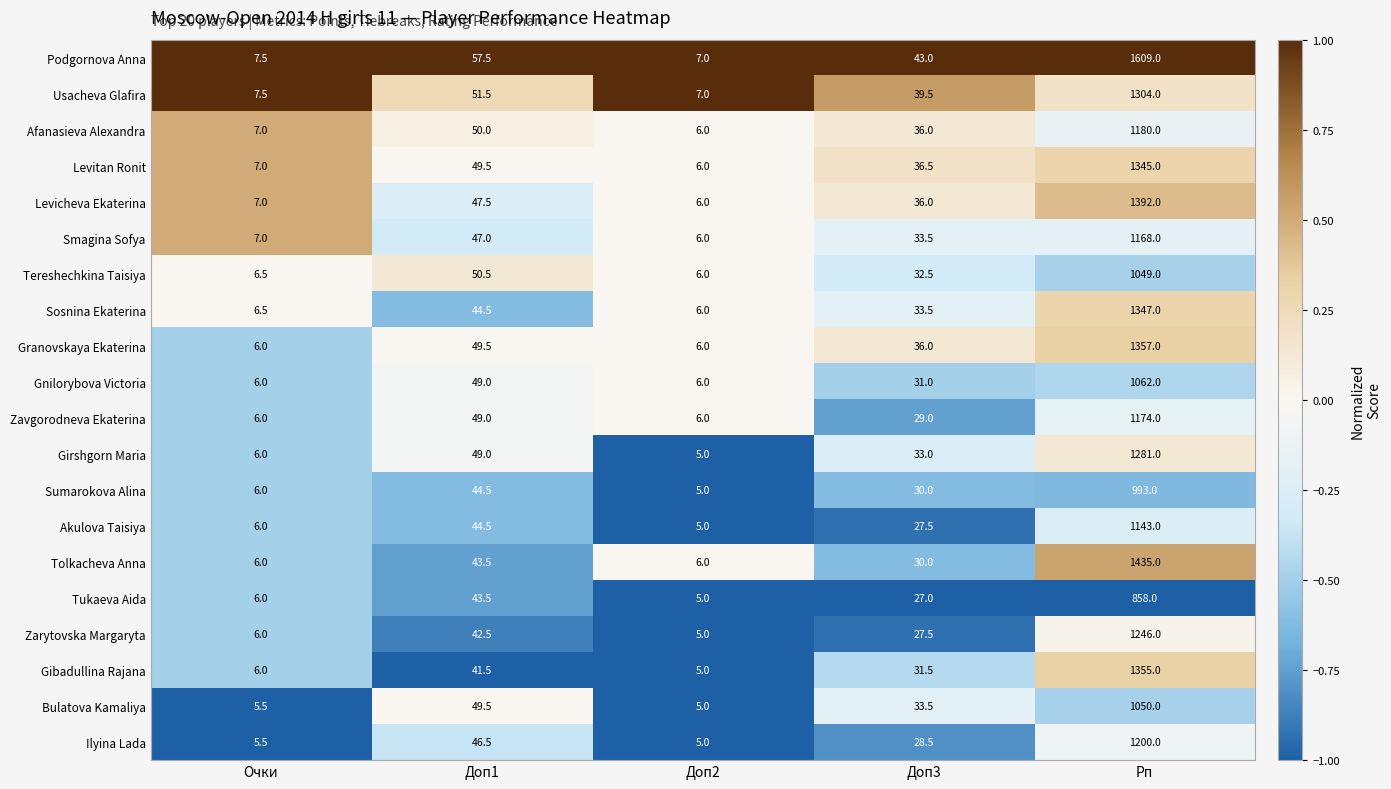

What value does the Zavgorodneva Ekaterina series have at Доп2?

6.0